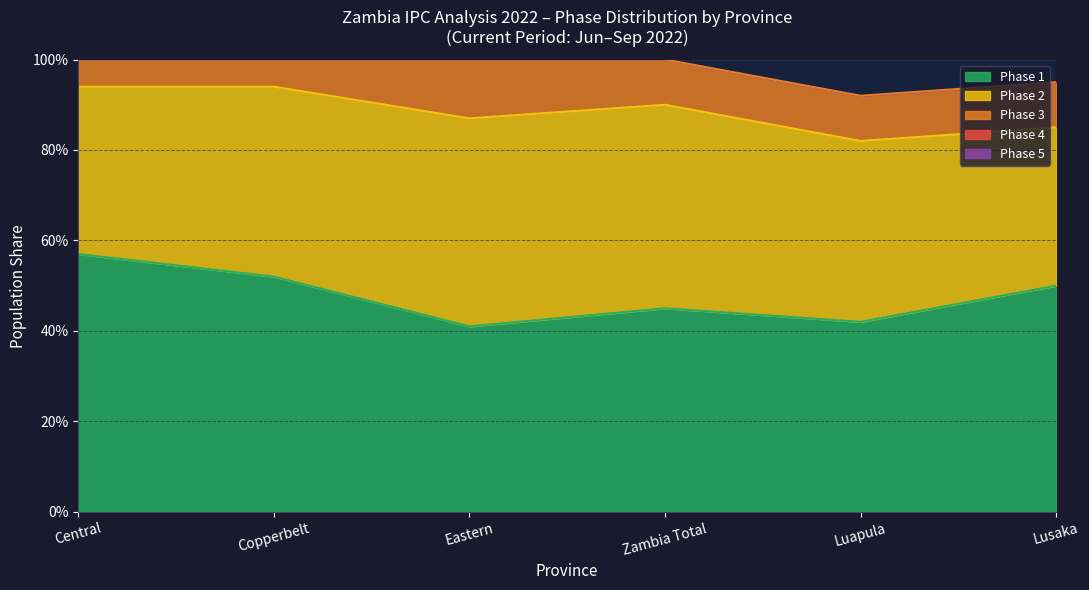

What is the label of the 6th point from the left?

Lusaka